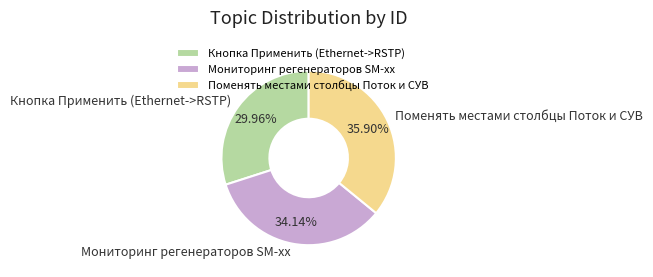

How many segments does this pie chart have?

3